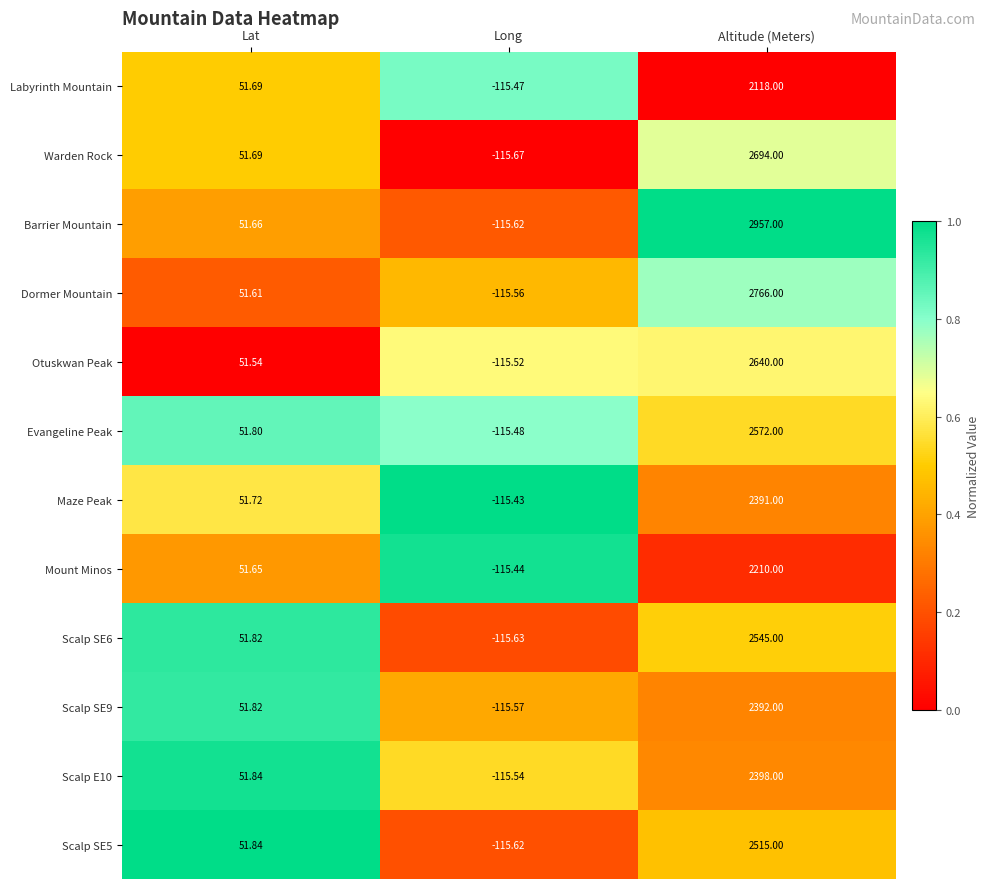

Which series has the largest total across all categories?

Barrier Mountain